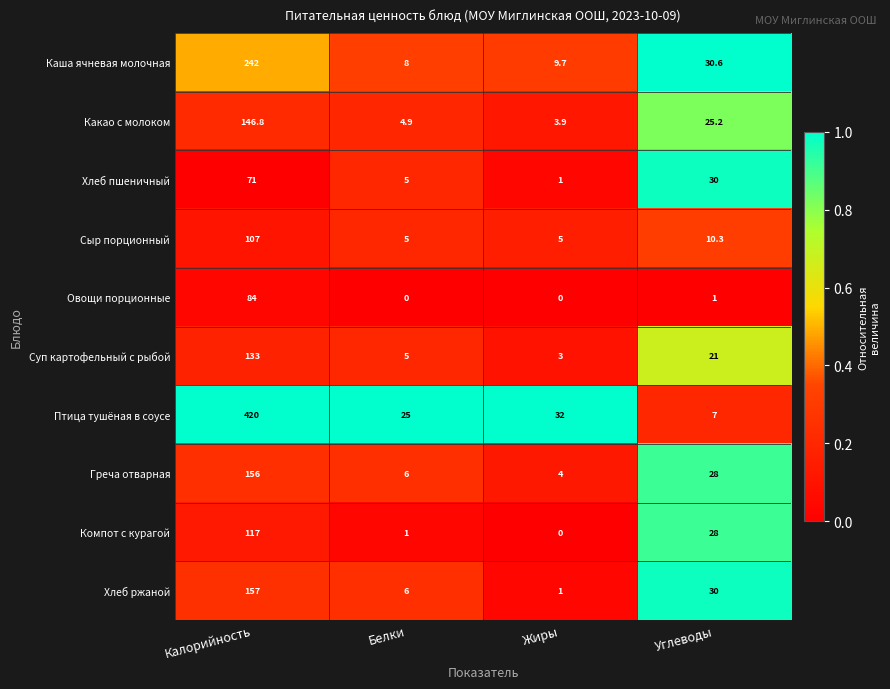

How many distinct data groups are displayed?

10